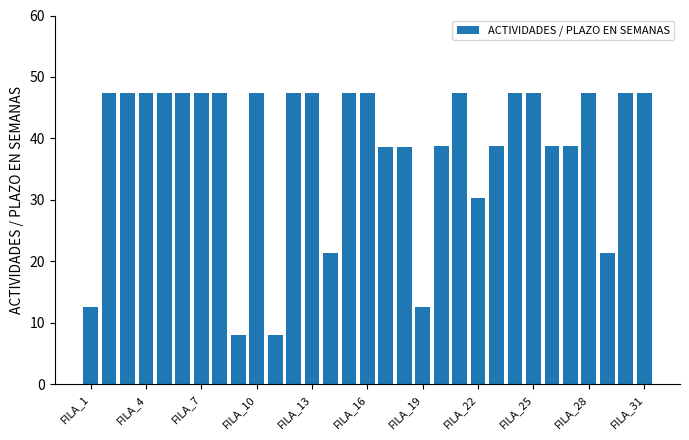

What is the value of the 6th bar from the left?

47.4